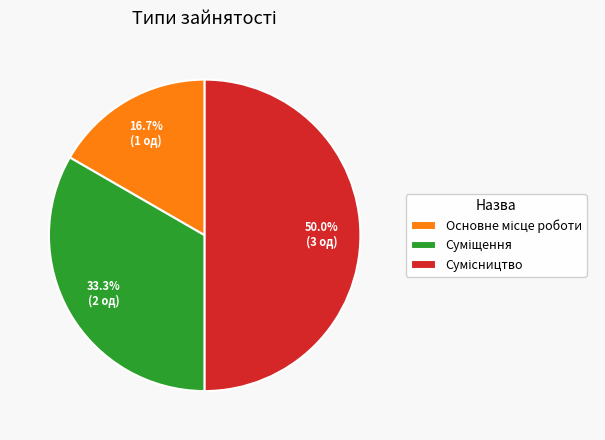

How many segments does this pie chart have?

3